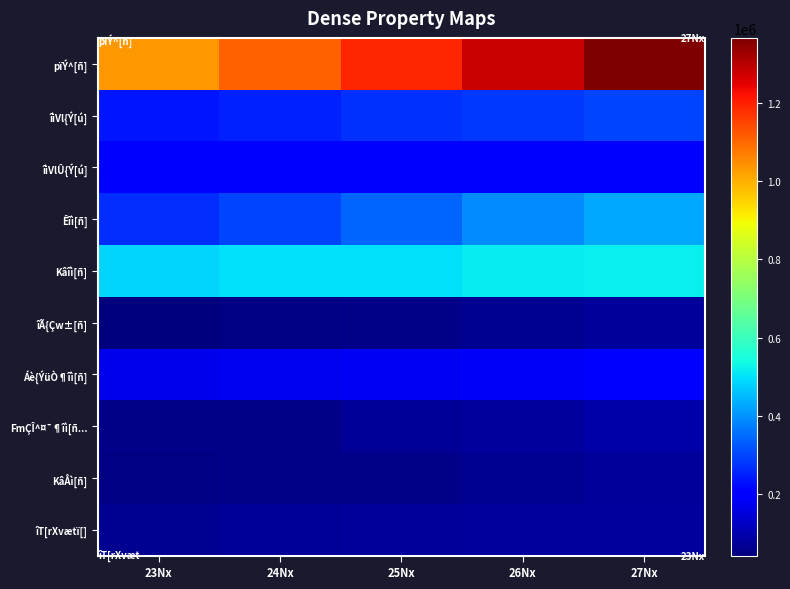

Which series has the largest total across all categories?

pïÝ^[ñ]